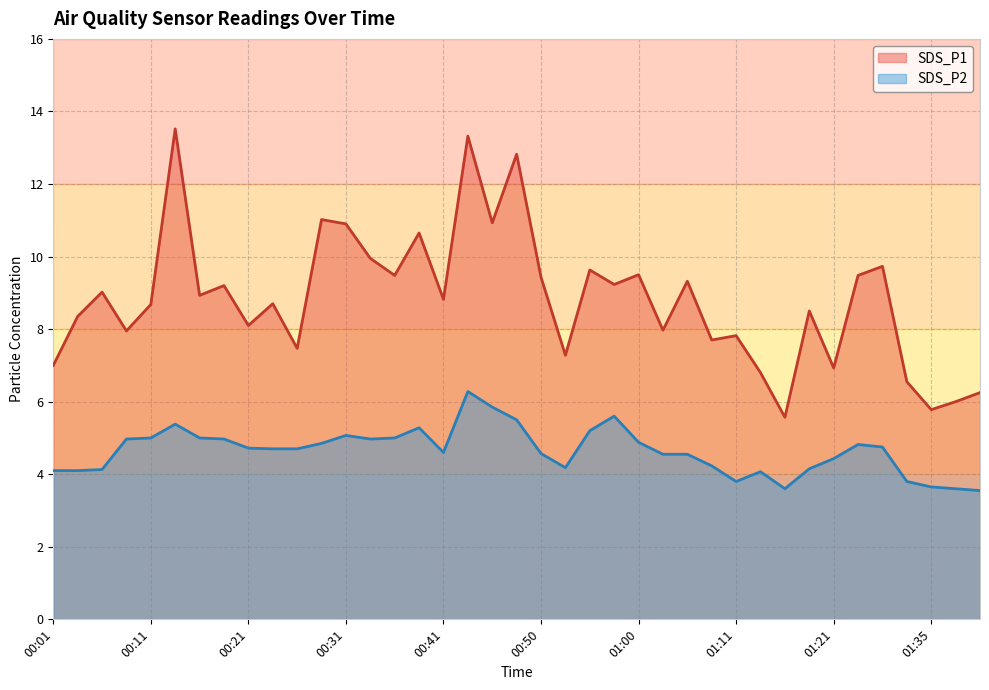

What is the lowest value of the SDS_P2 series?

3.5